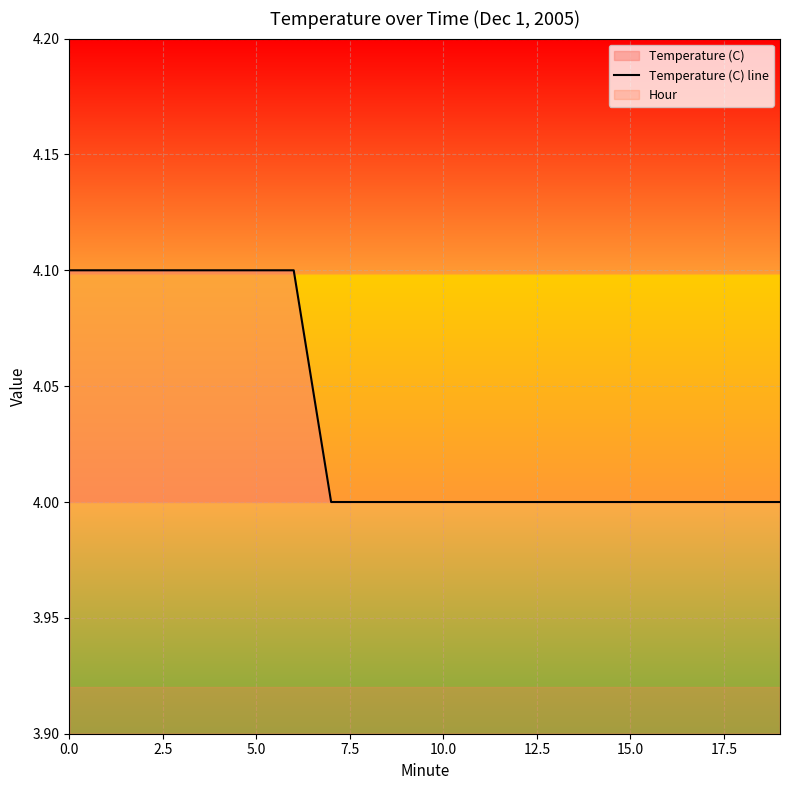

True or false: Temperature (C) line has a value of 4.0 at 15.0.

True